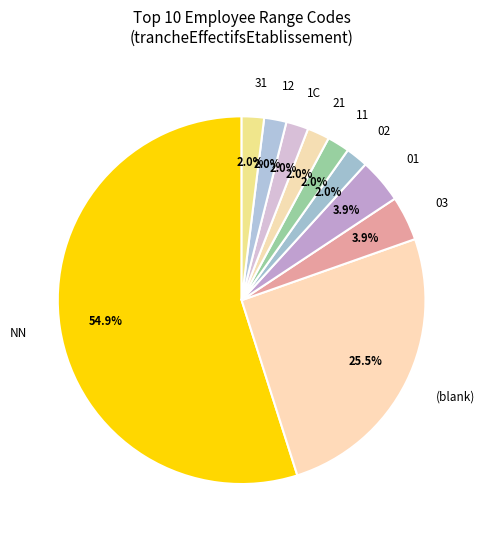

What percentage is the 03 slice, to the nearest percent?

4%